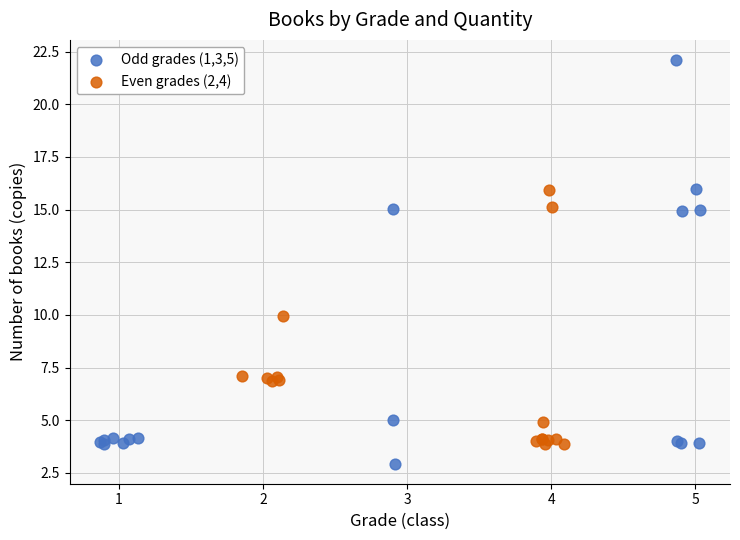

Which series contains the highest Y value?

Odd grades (1,3,5)